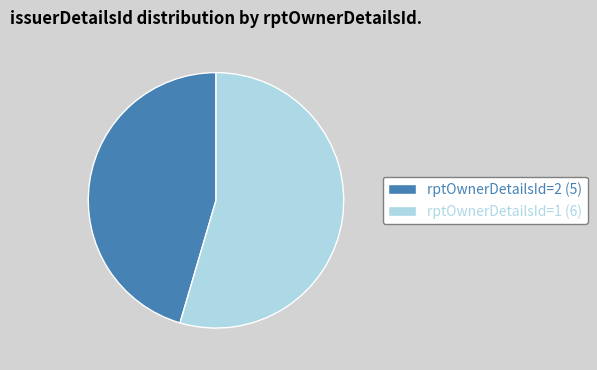

Combined, do rptOwnerDetailsId=2 (5) and rptOwnerDetailsId=1 (6) account for over 50%?

Yes